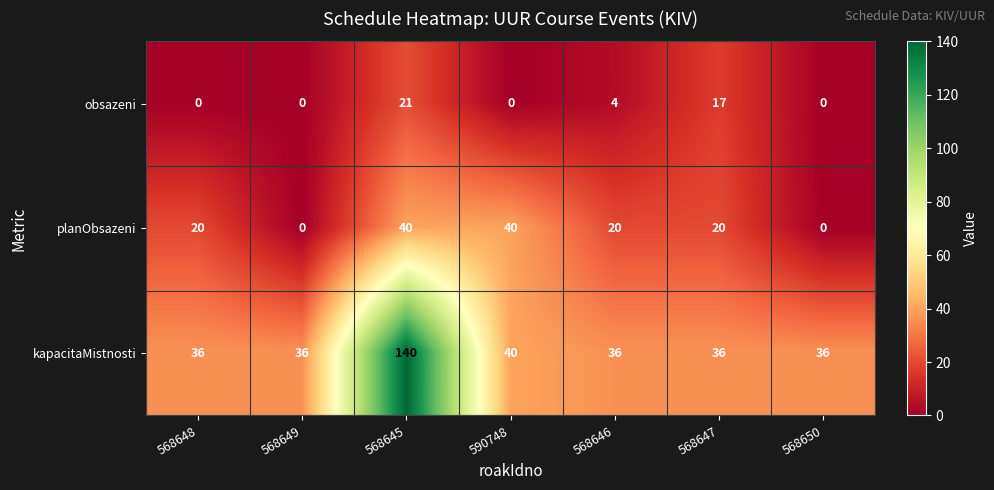

The value of kapacitaMistnosti at 590748 is 40. True or false?

True